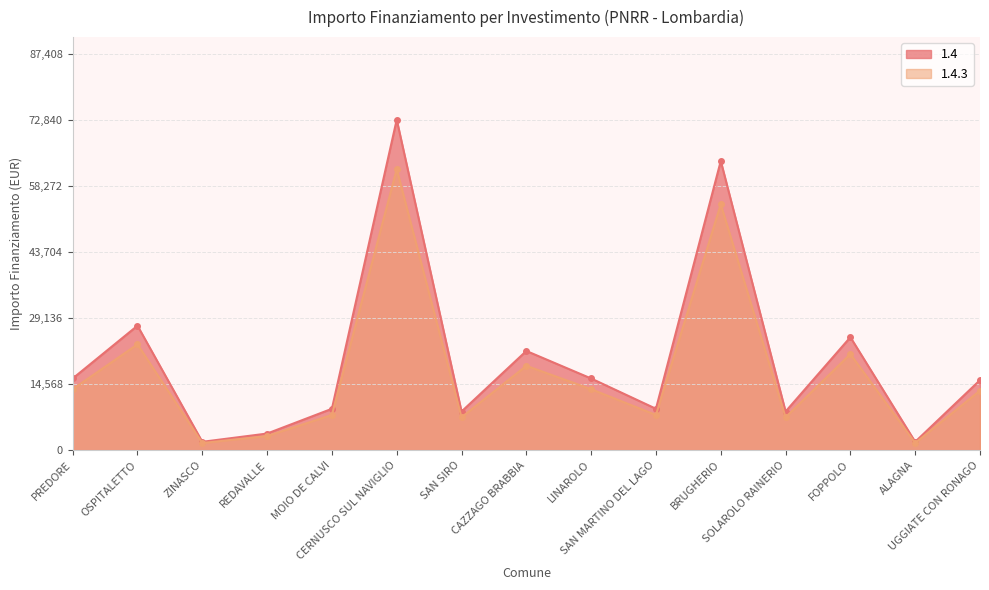

What position from the right is FOPPOLO?

3